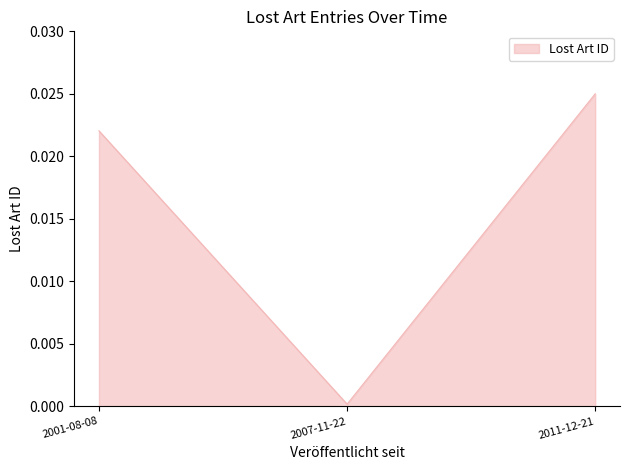

Rank the categories by value from highest to lowest.

2011-12-21, 2001-08-08, 2007-11-22